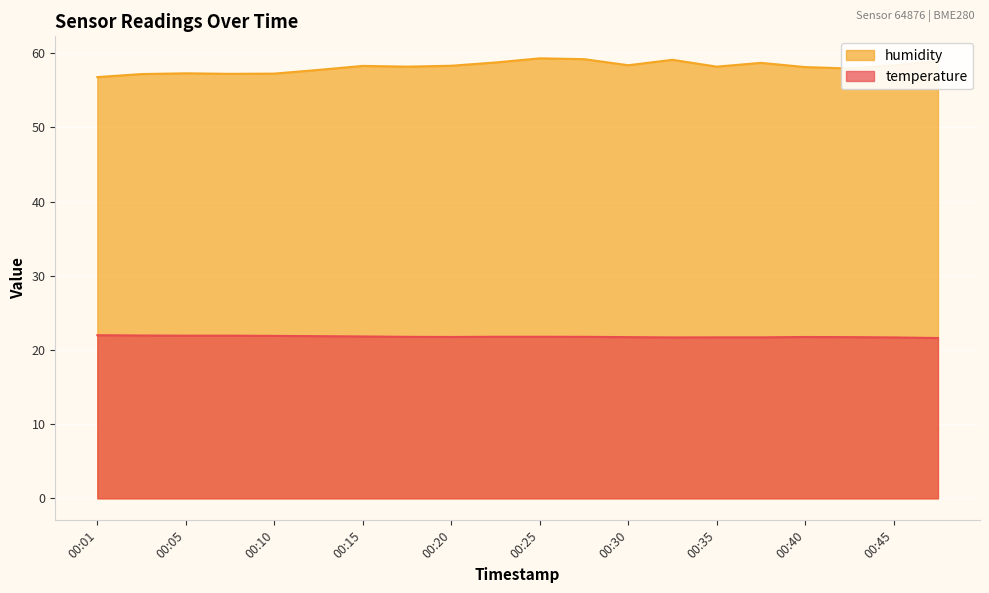

What are all the series names shown in the legend?

humidity, temperature